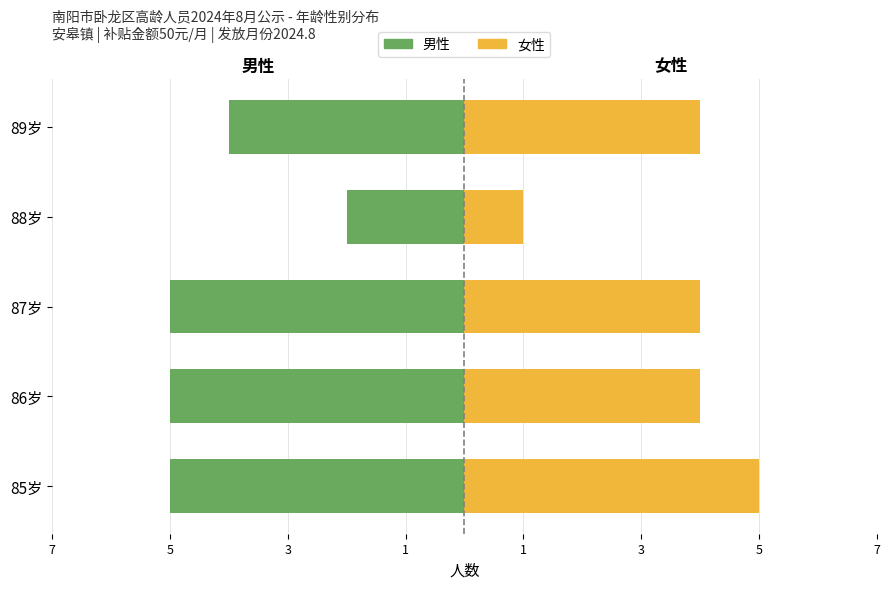

Rank the series by their maximum value, from highest to lowest.

女性, 男性